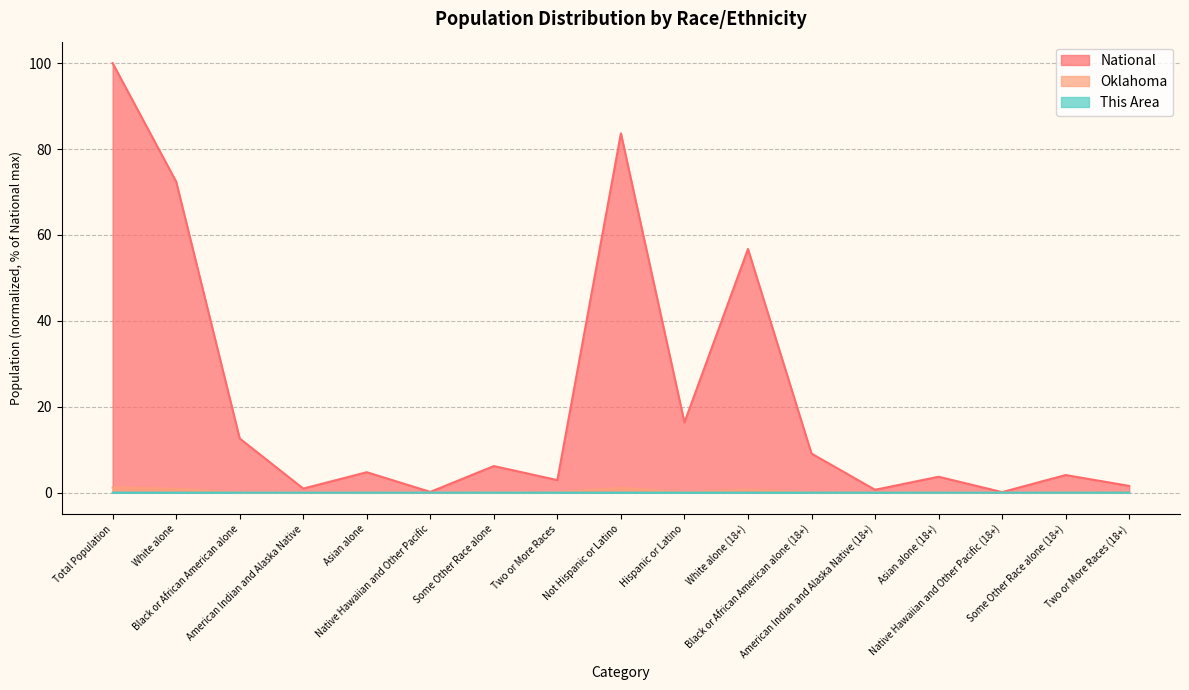

True or false: National and This Area cross at least once.

False